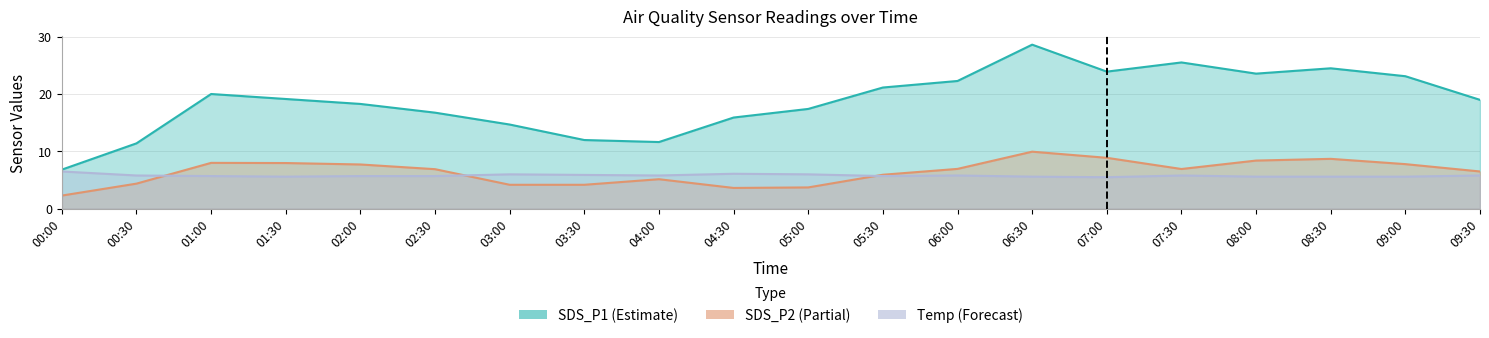

What is the label of the 13th point from the right?

03:30